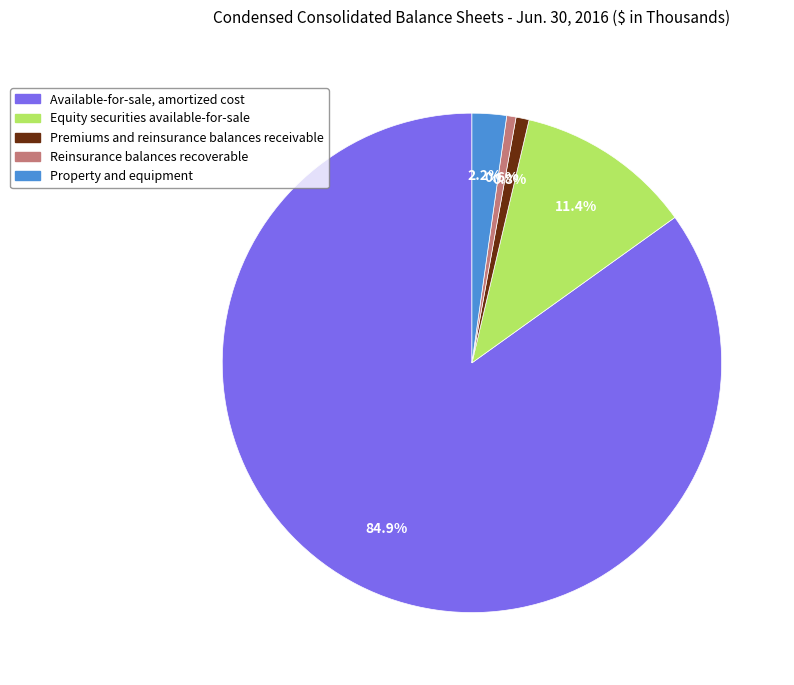

Is it true that Reinsurance balances recoverable is 11% of the pie?

False